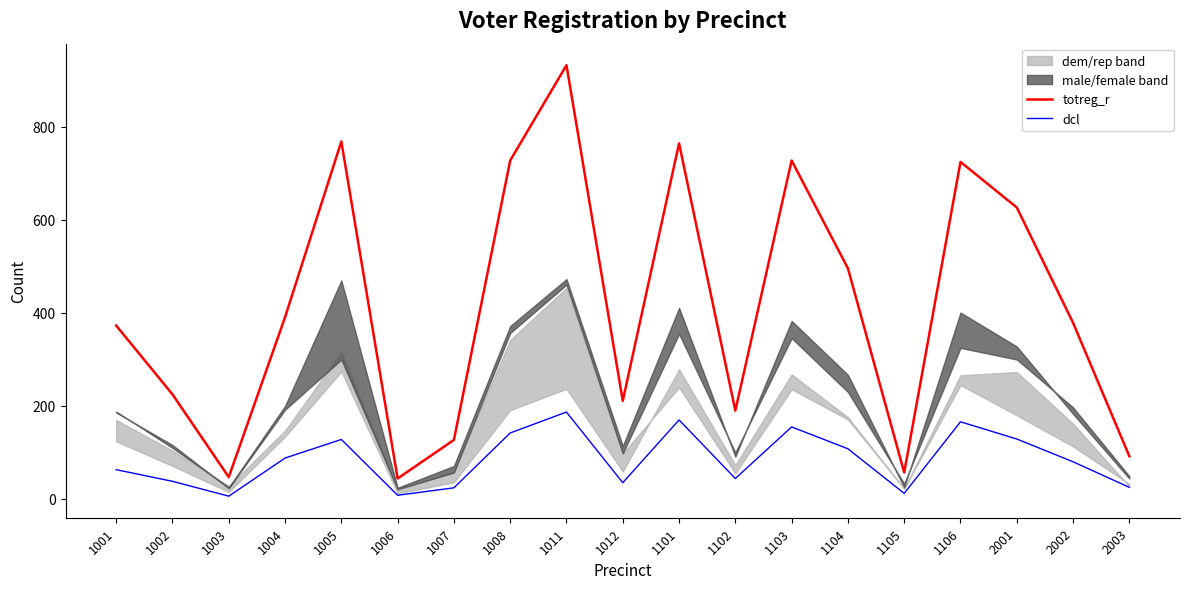

At which label is dcl closest to 95?

1004